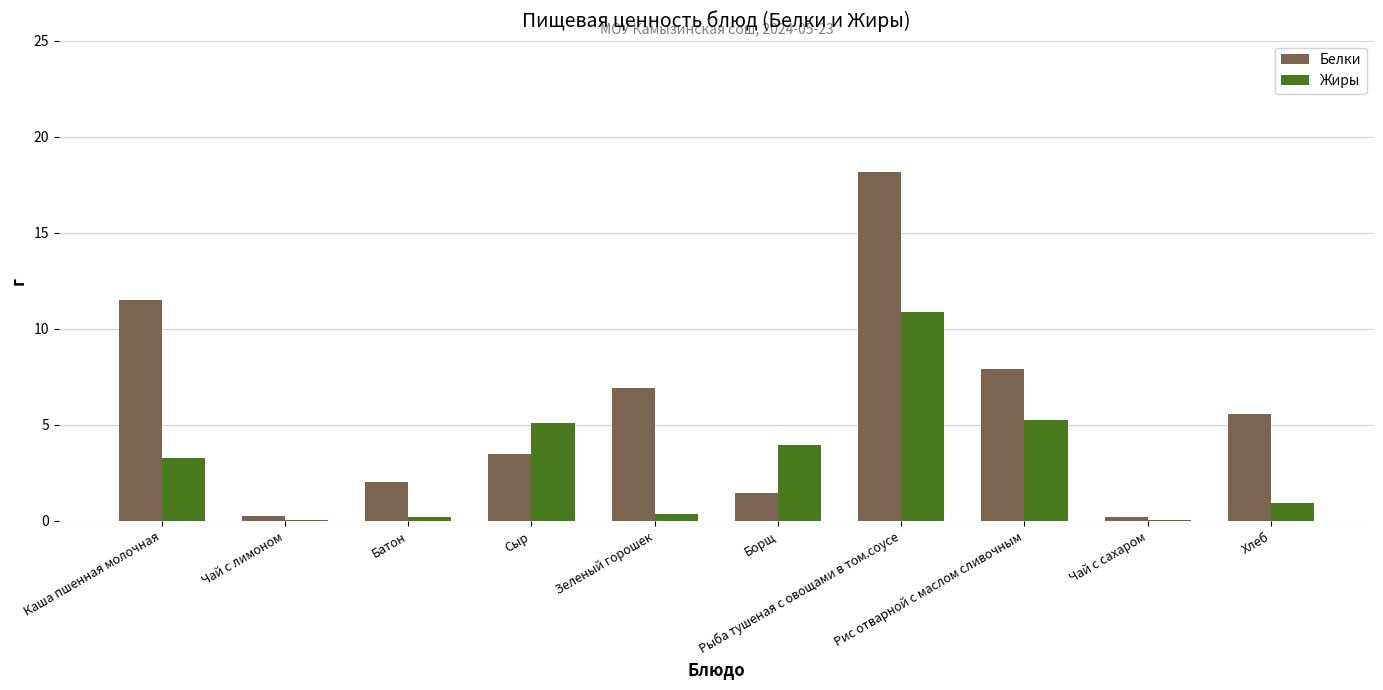

Which series has the largest total across all categories?

Белки